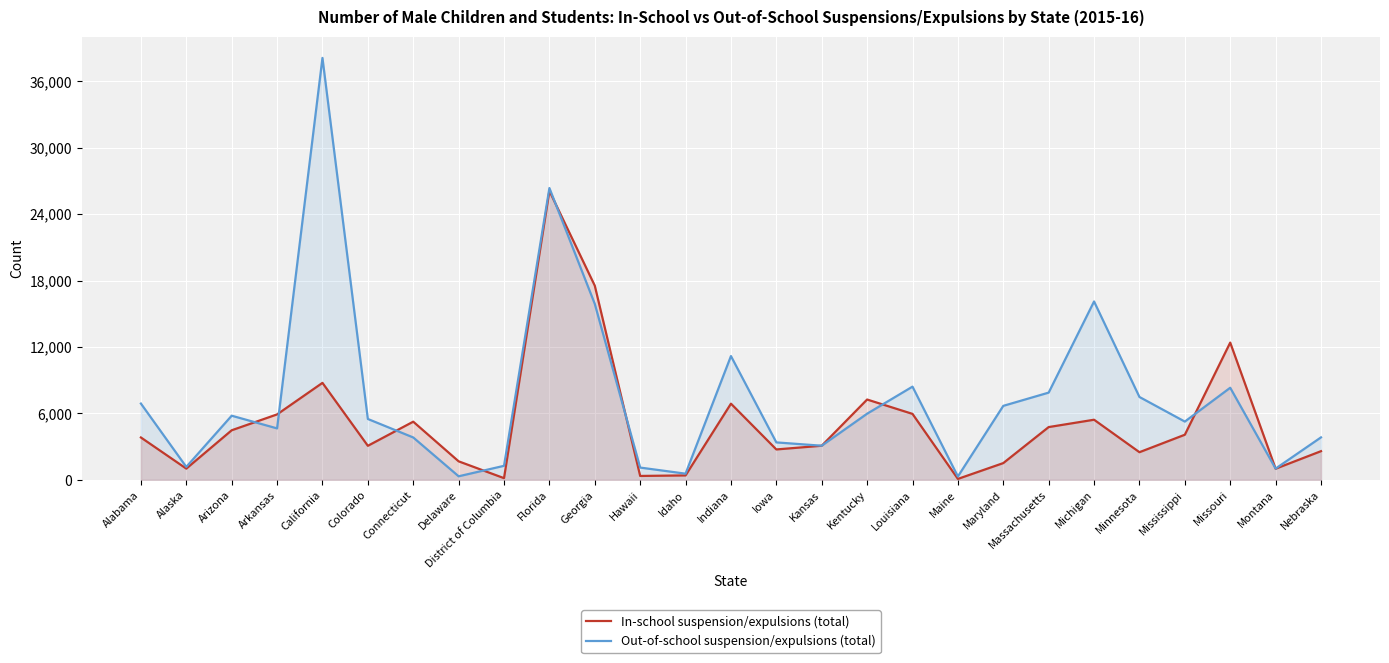

List the labels in order of Out-of-school suspension/expulsions (total) value, largest first.

California, Florida, Michigan, Georgia, Indiana, Louisiana, Missouri, Massachusetts, Minnesota, Alabama, Maryland, Kentucky, Arizona, Colorado, Mississippi, Arkansas, Nebraska, Connecticut, Iowa, Kansas, District of Columbia, Alaska, Hawaii, Montana, Idaho, Delaware, Maine